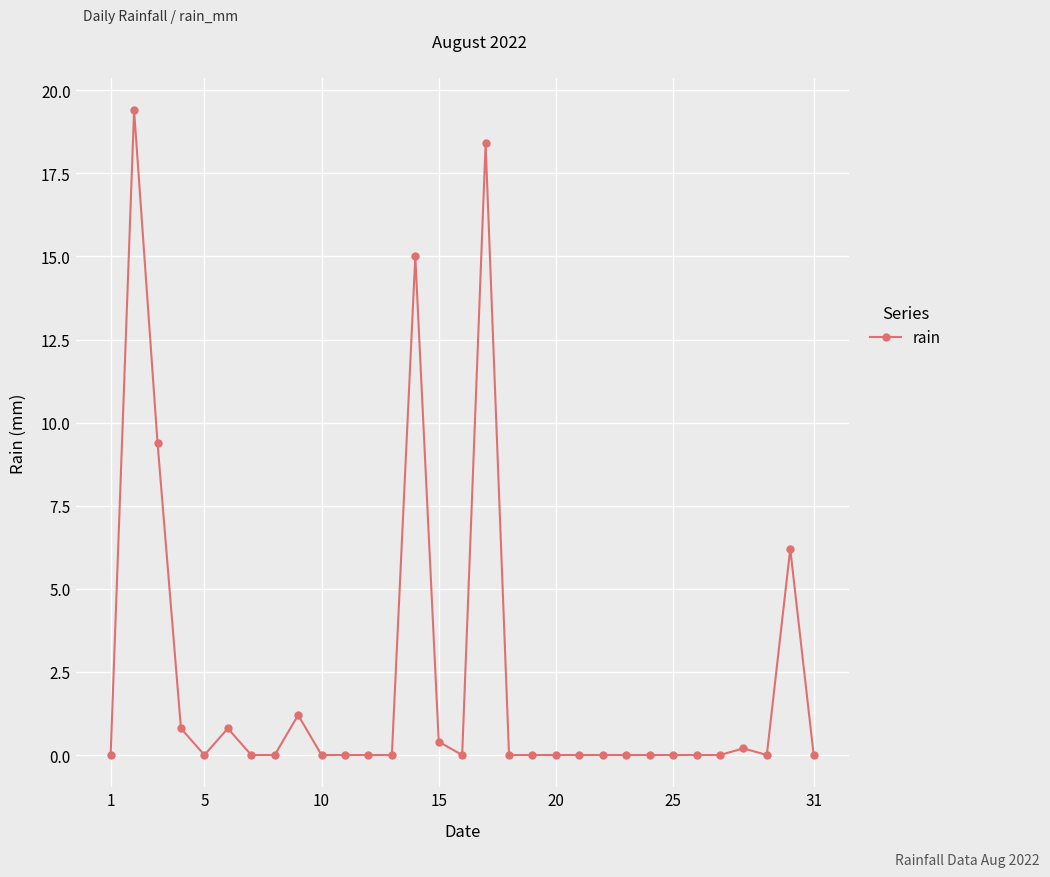

What is the difference between the second highest and second lowest values?

18.4